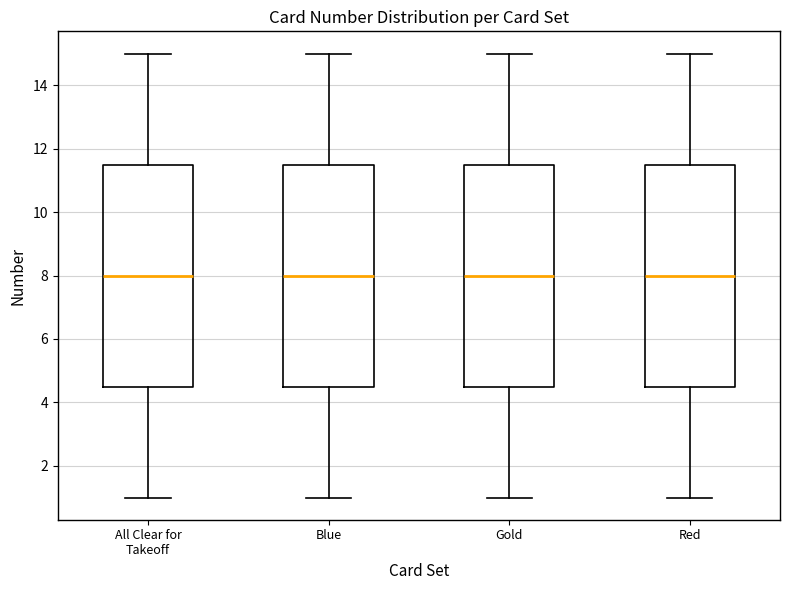

Where does the lower whisker of the box for Gold end on the y-axis? The values are not printed on the chart, so give them approximately, as read against the axis.

1.0